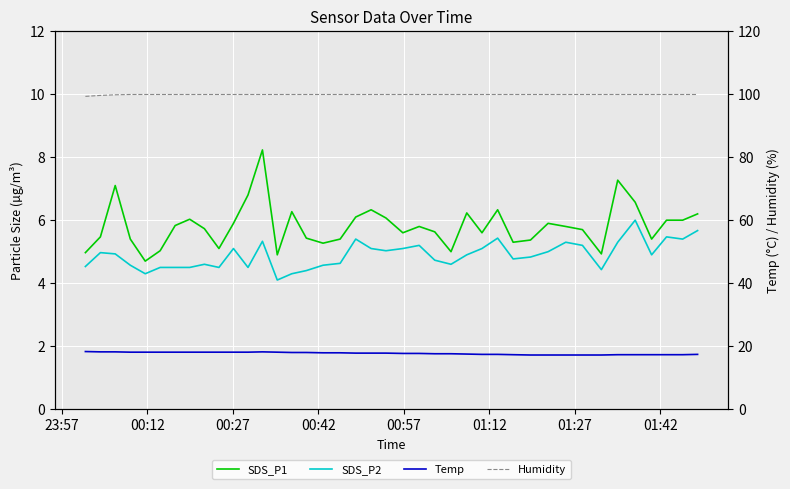

Which series has the largest total across all categories?

Humidity